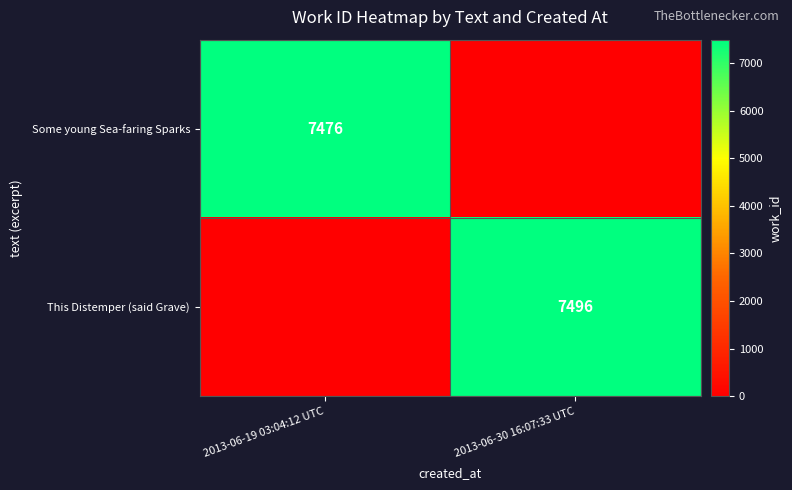

The value of This Distemper (said Grave) at 2013-06-30 16:07:33 UTC is 7496. True or false?

True